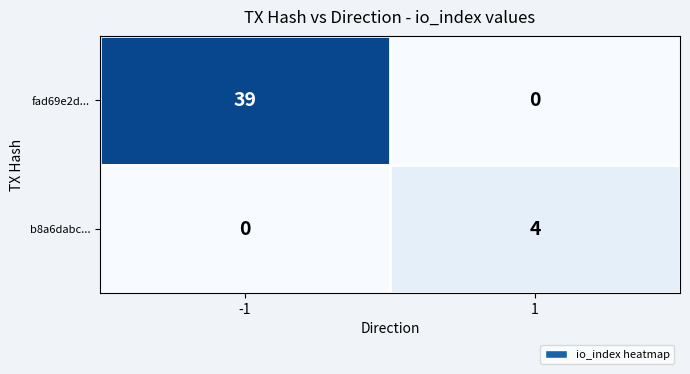

Reading right to left, list all the values displayed in this chart.

fad69e2d...: 0	39
b8a6dabc...: 4	0